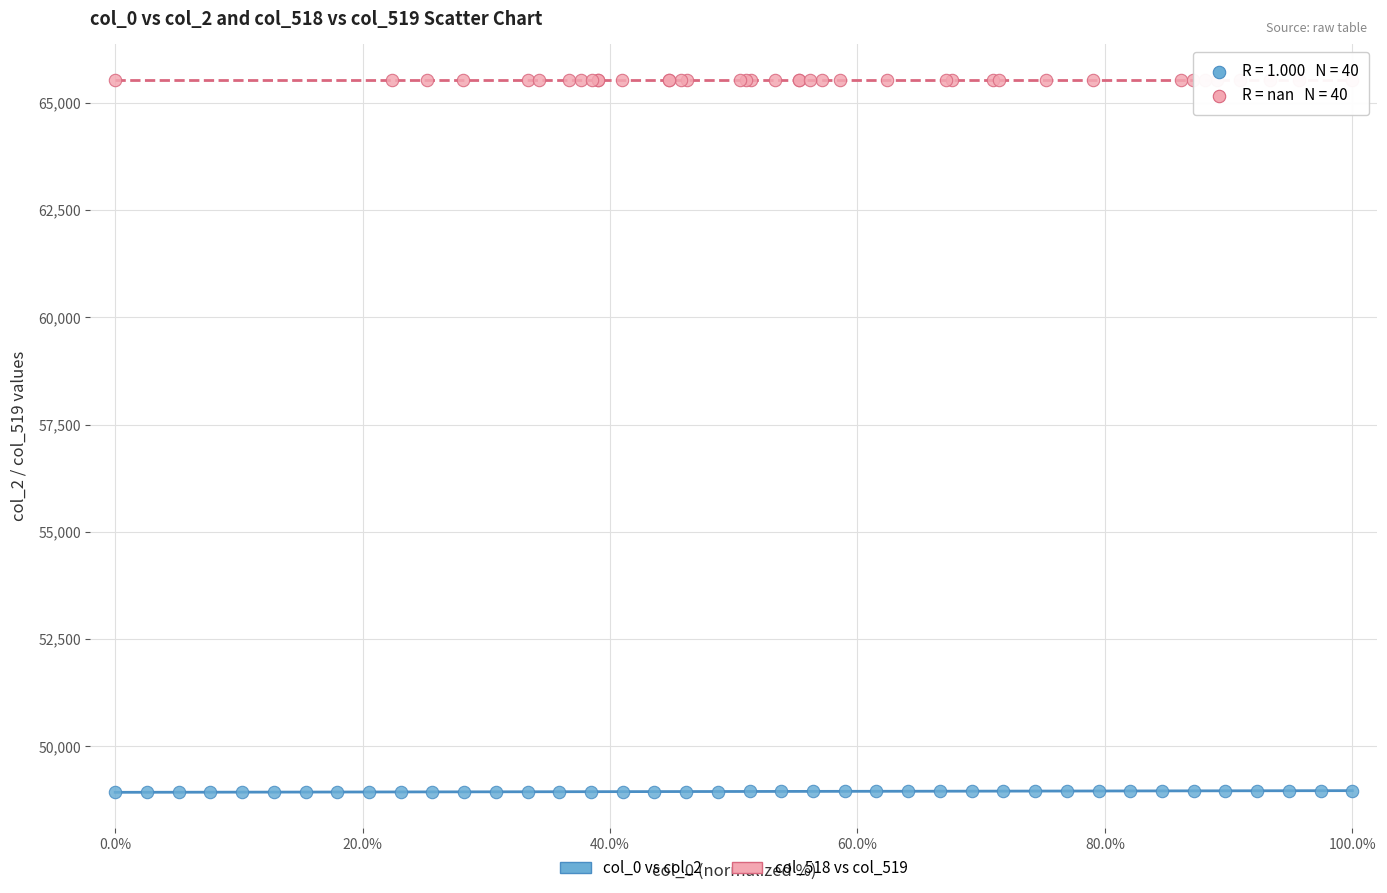

Which series contains the highest Y value?

col_518 vs col_519